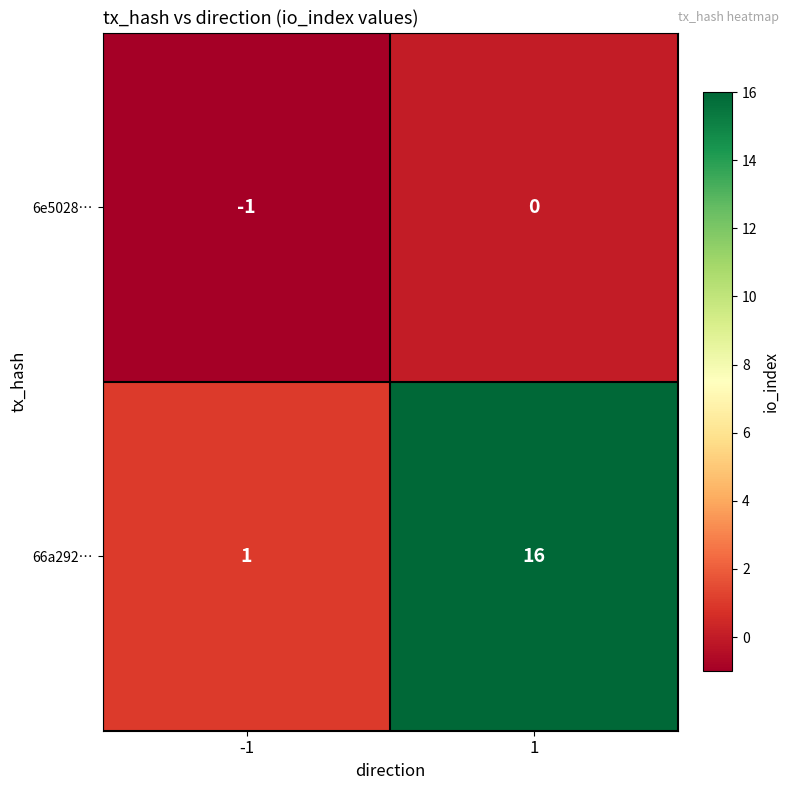

Is it true that 66a292… equals 25 at 1?

False